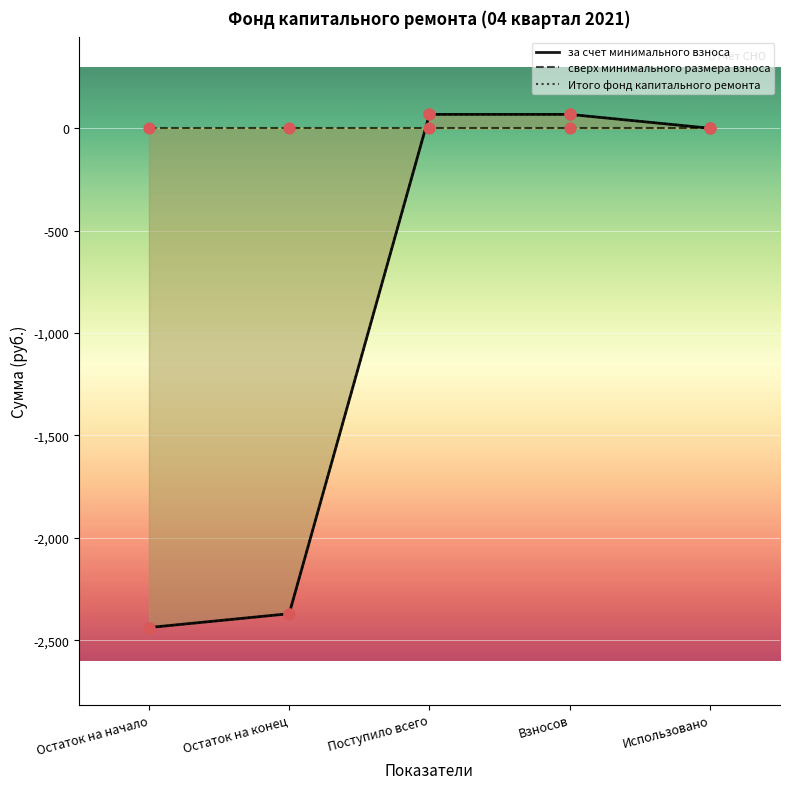

What are all the series names shown in the legend?

за счет минимального взноса, сверх минимального размера взноса, Итого фонд капитального ремонта